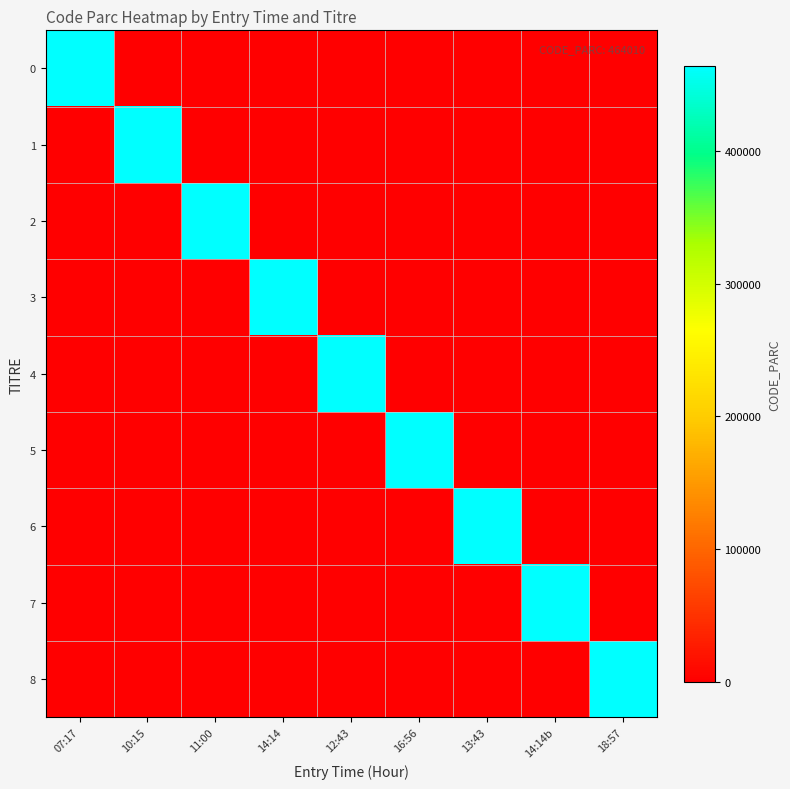

What is the difference between the highest and lowest values at 11:00?

464010